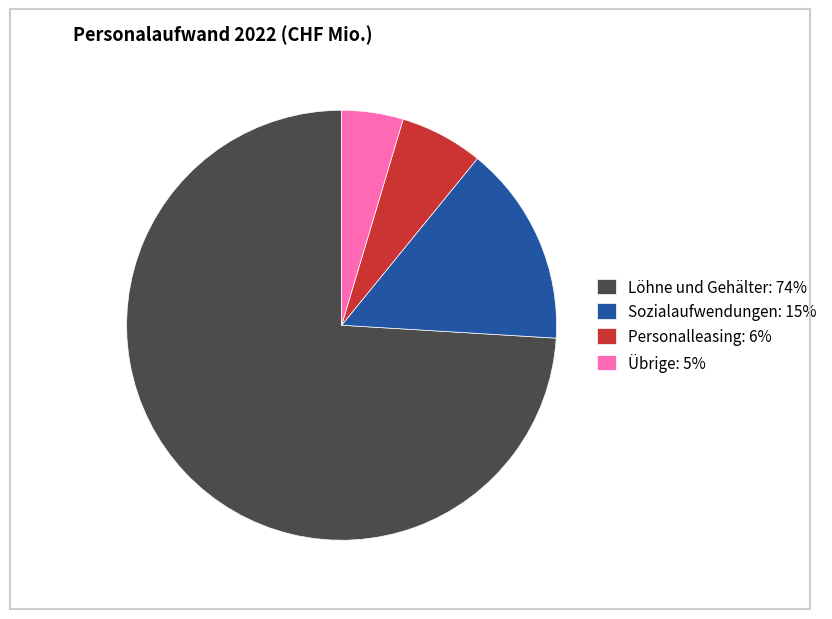

Is it true that Löhne und Gehälter: 74% is 87% of the pie?

False